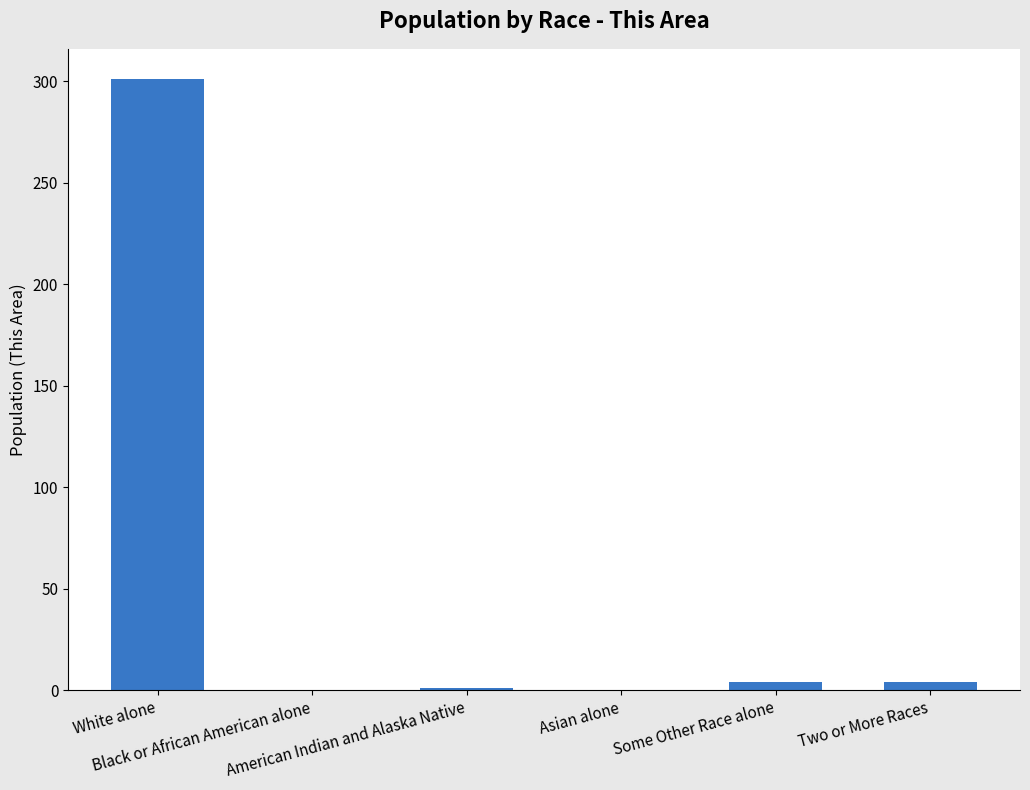

What is the maximum value shown in the chart?

301